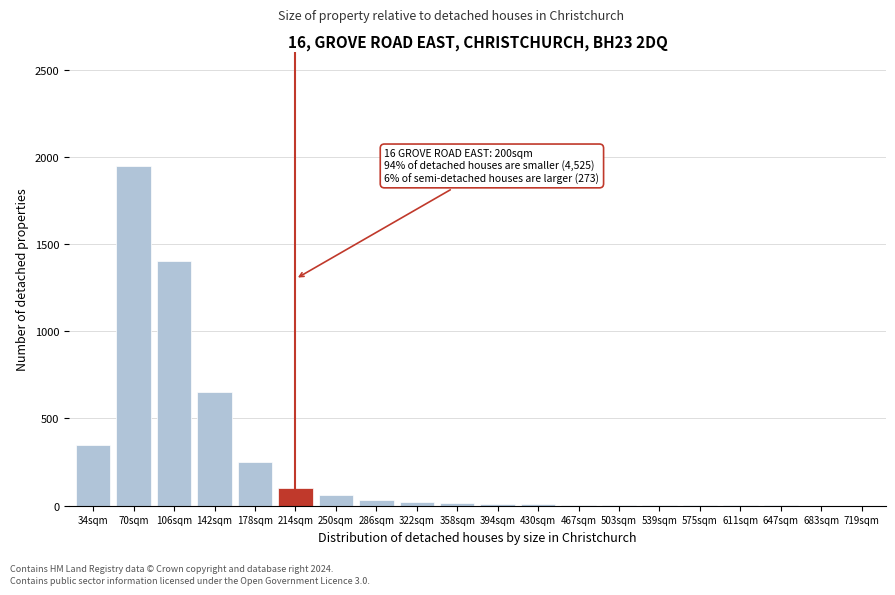

Which label corresponds to the largest value in the chart?

70sqm